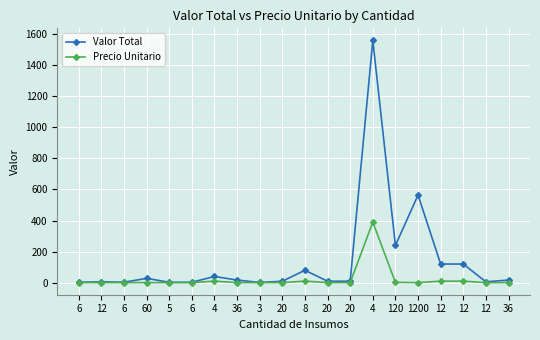

Rank the categories by Precio Unitario value from lowest to highest.

6, 12, 6, 60, 5, 6, 36, 3, 20, 20, 20, 1200, 12, 36, 120, 4, 8, 12, 12, 4